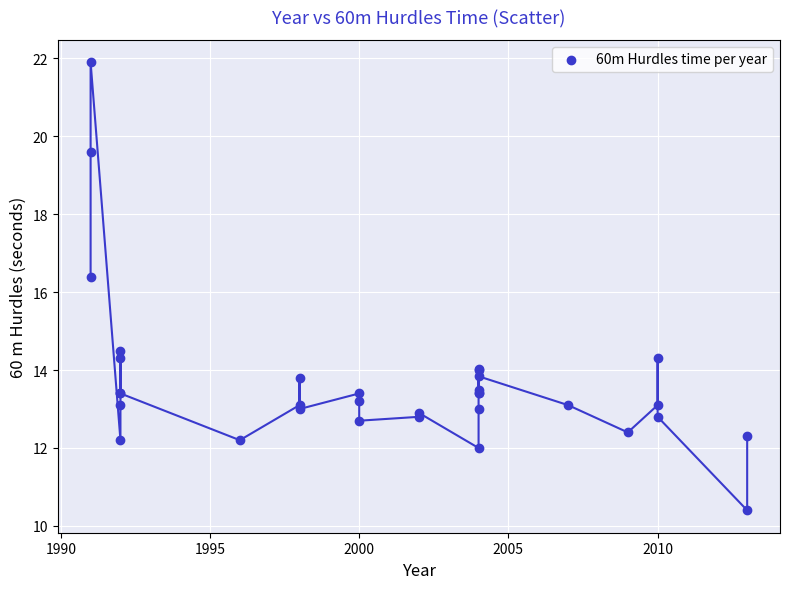

What Y value in the scatter plot is closest to 16?

16.4